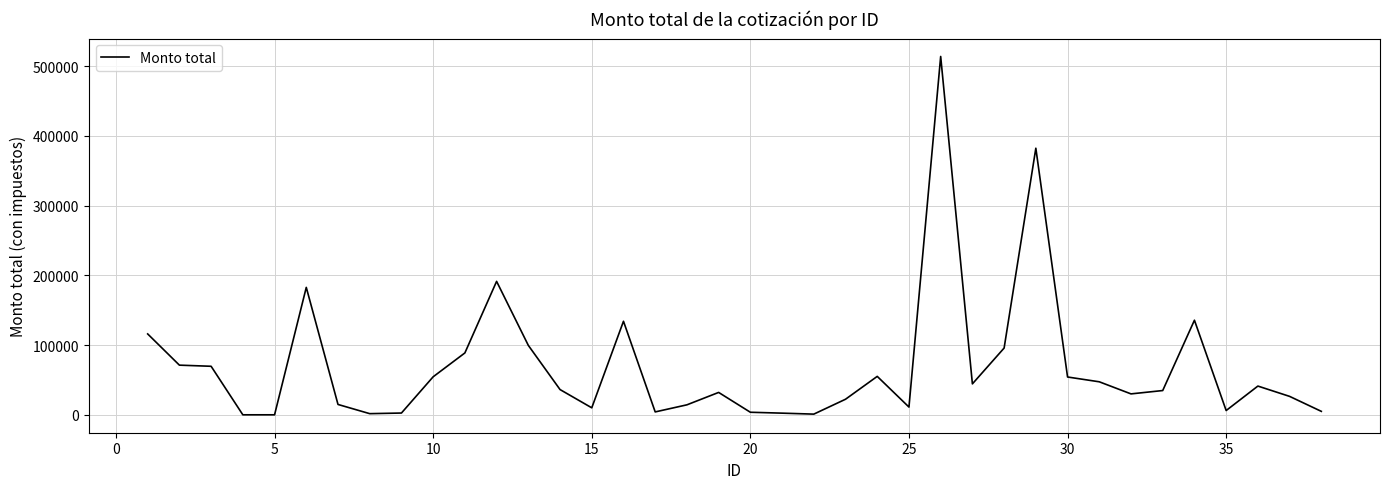

What is the maximum value shown in the chart?

513978.1